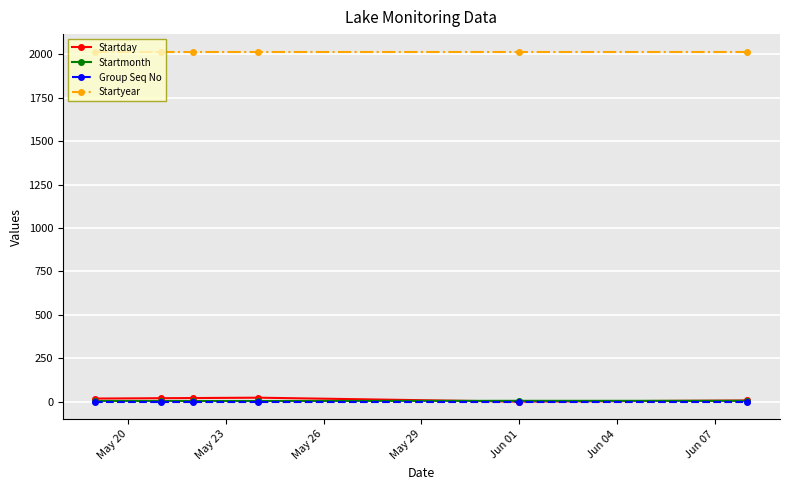

True or false: Startday and Startyear intersect in this chart.

False